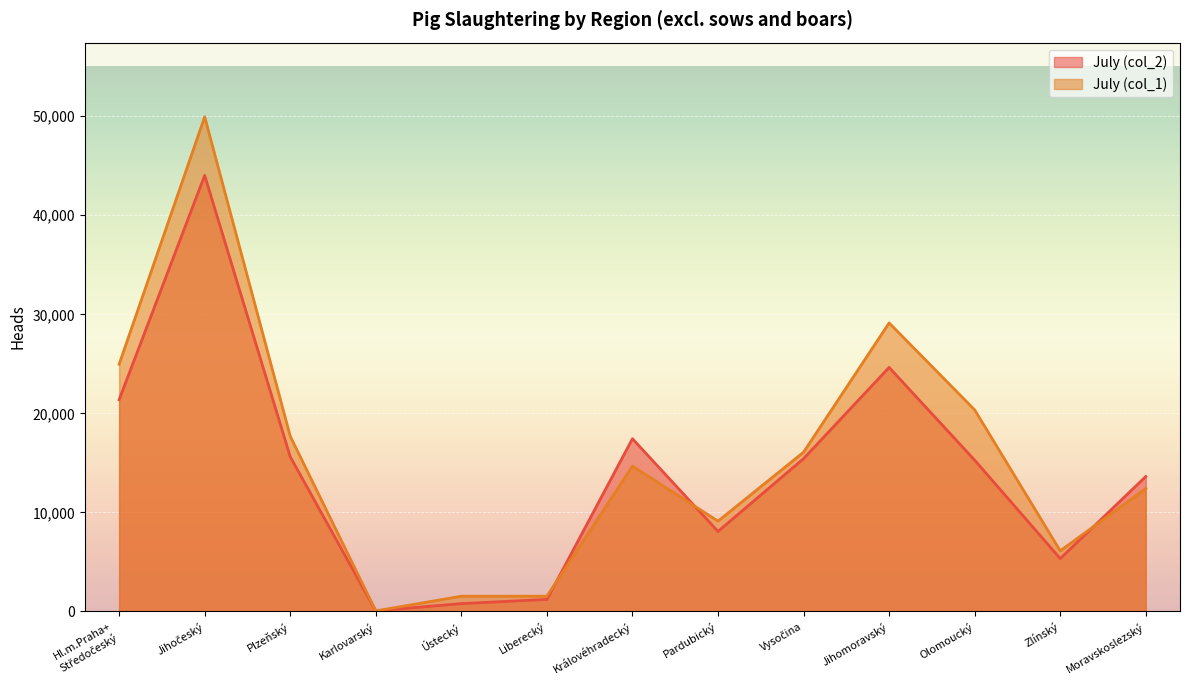

The value at Hl.m.Praha+
Středočeský is 35647. True or false?

False